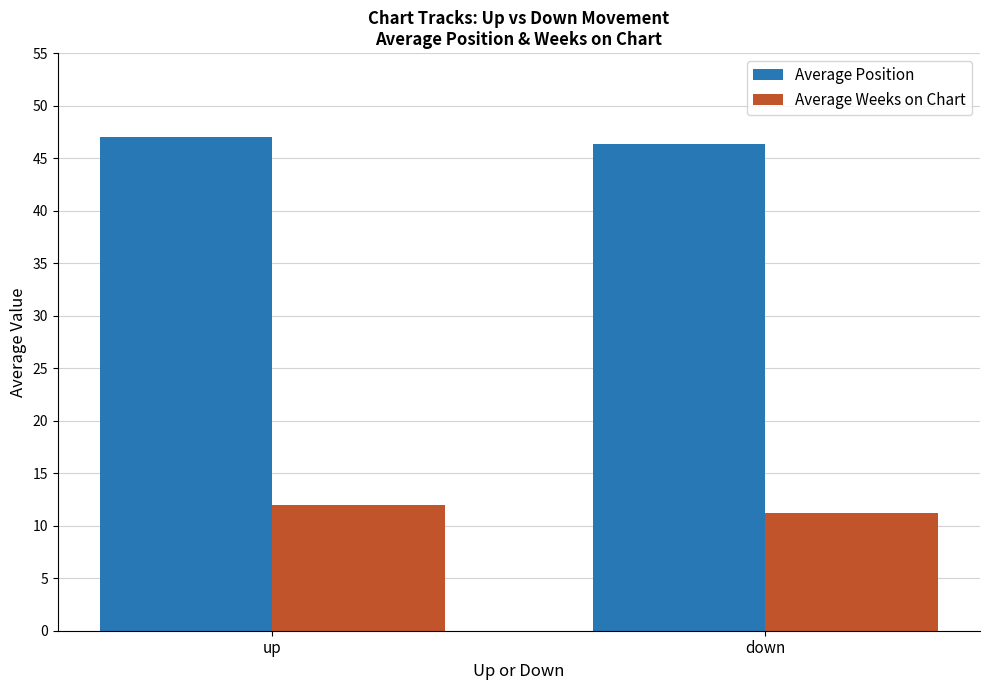

What is the spread (max minus min) of values at down?

35.1